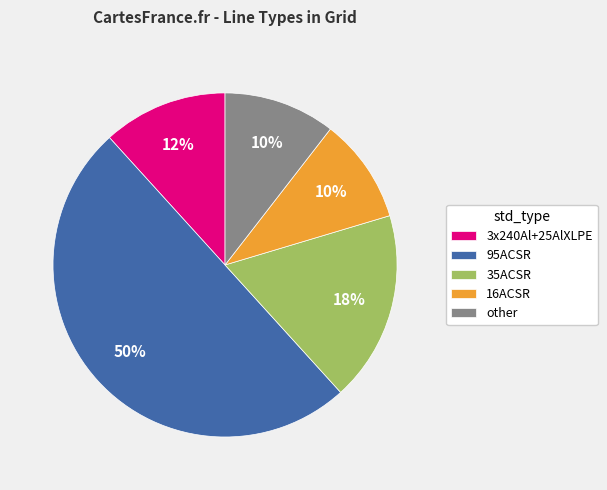

To the nearest percent, what percentage of the pie is other?

10%